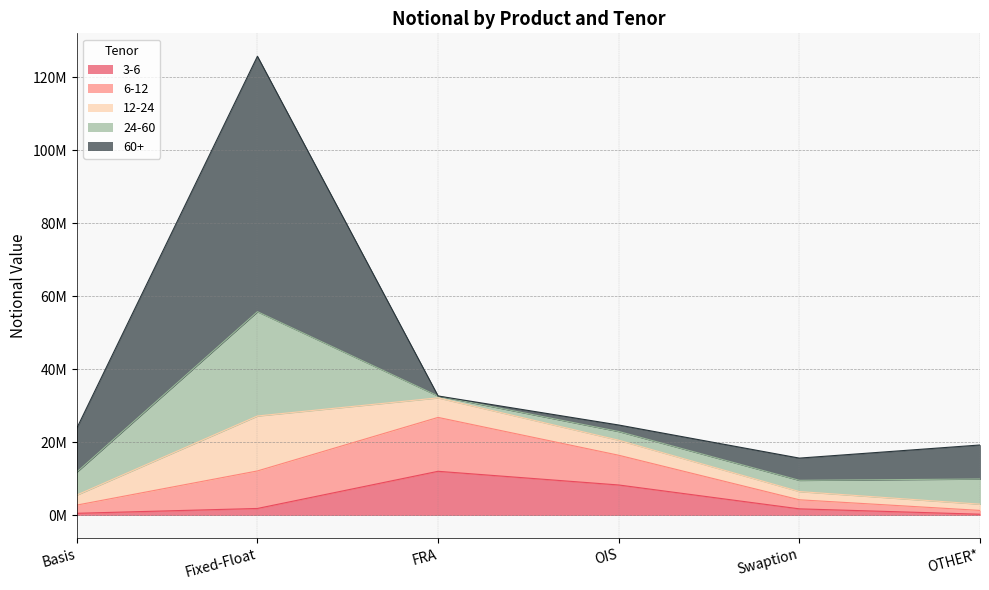

At which category does 12-24 reach its first local valley?

Swaption